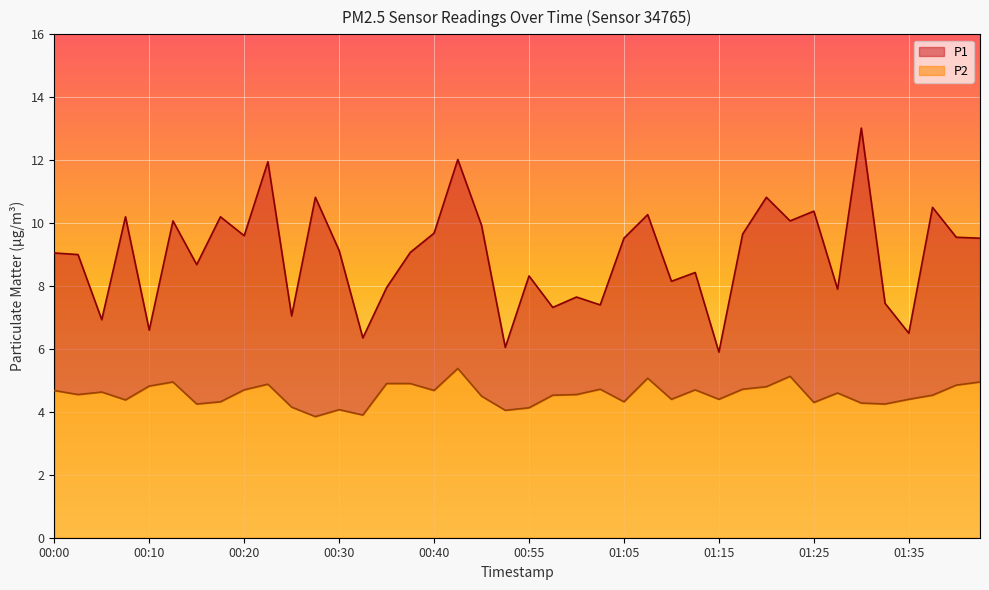

What is the difference between the P1 values at 01:08 and 01:13?

1.8